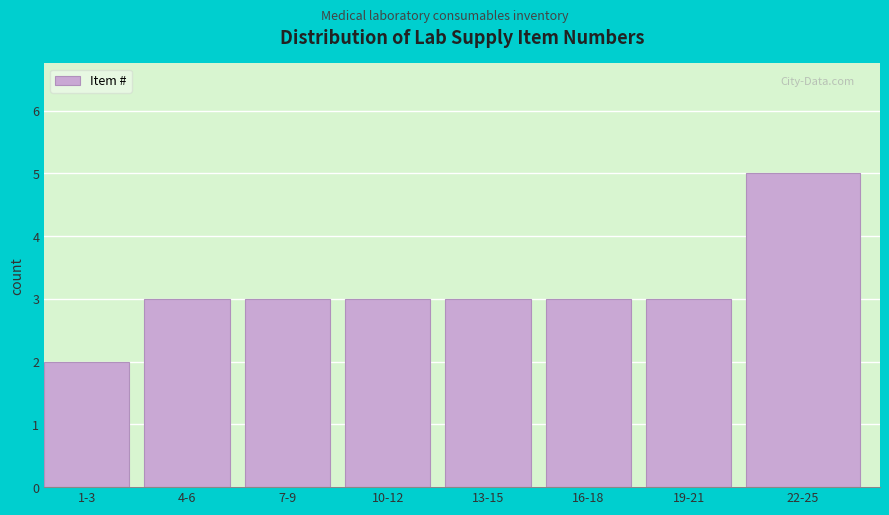

Reading left to right, transcribe all the data shown in this chart.

2	3	3	3	3	3	3	5